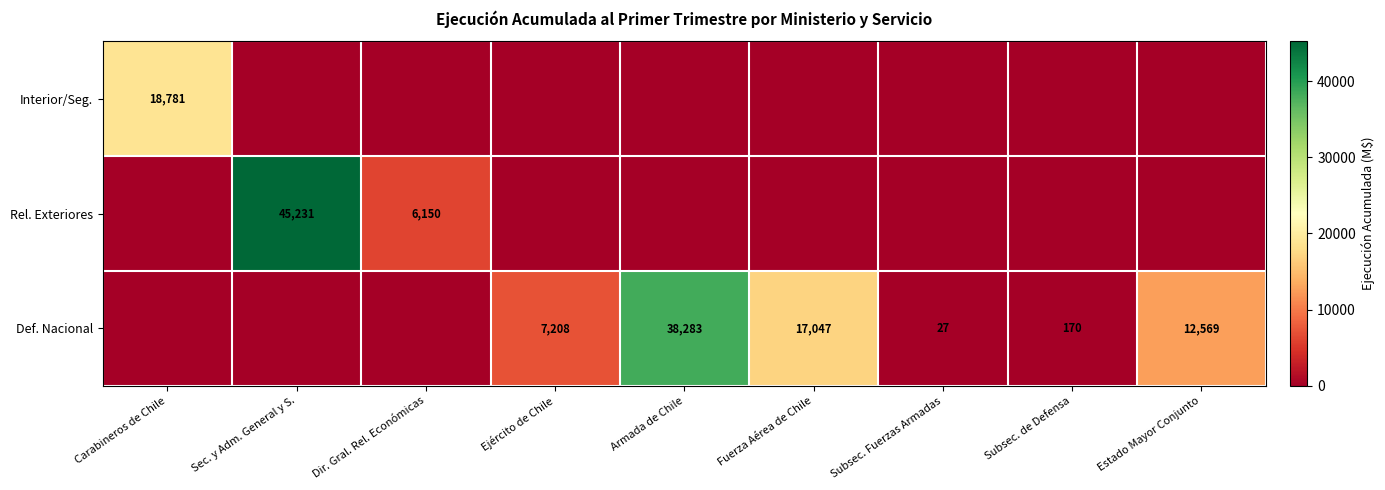

True or false: Def. Nacional has a value of 11243 at Ejército de Chile.

False